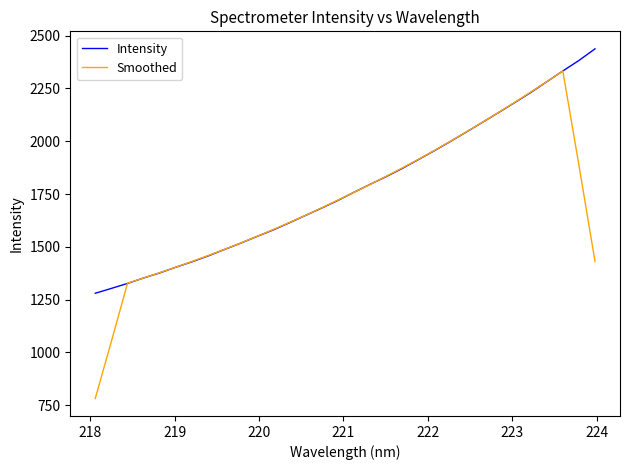

What is the highest value of the Smoothed series?

2332.9